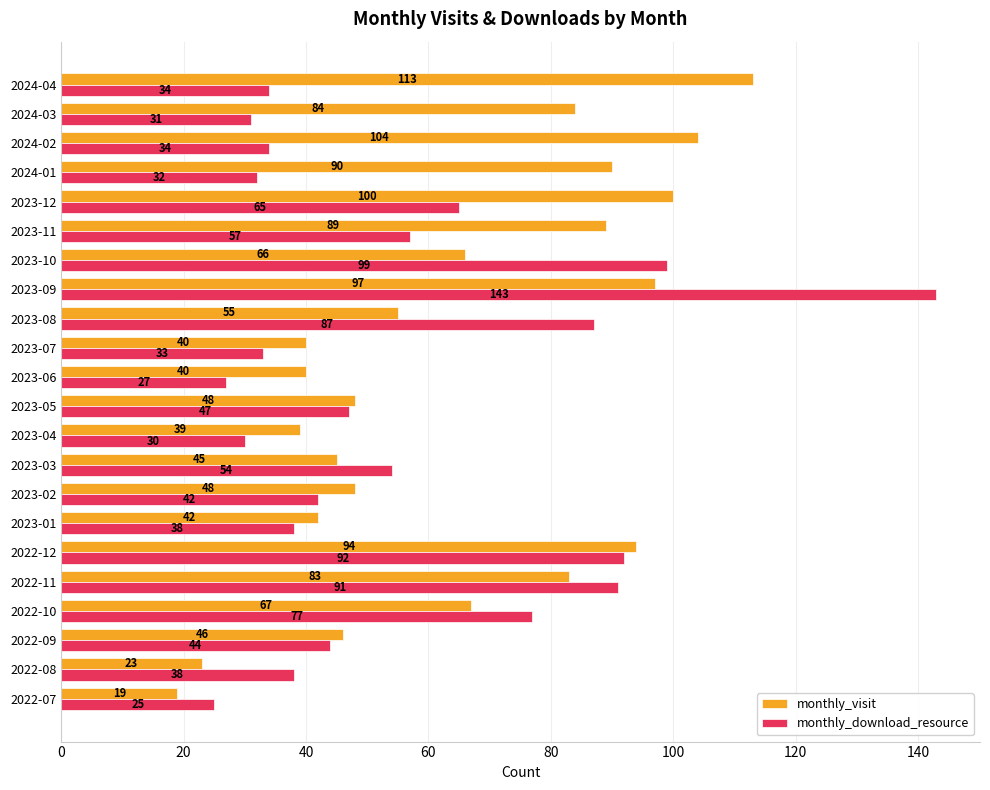

Is it true that monthly_download_resource equals 48 at 2023-07?

False